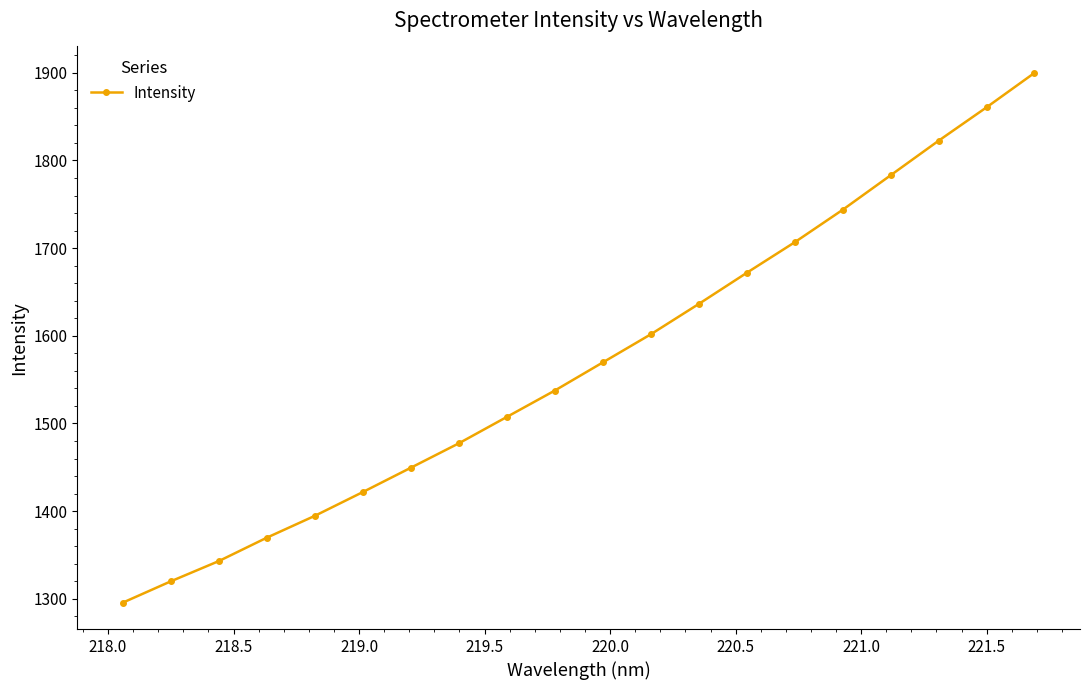

What is the sum of all values?

31413.7